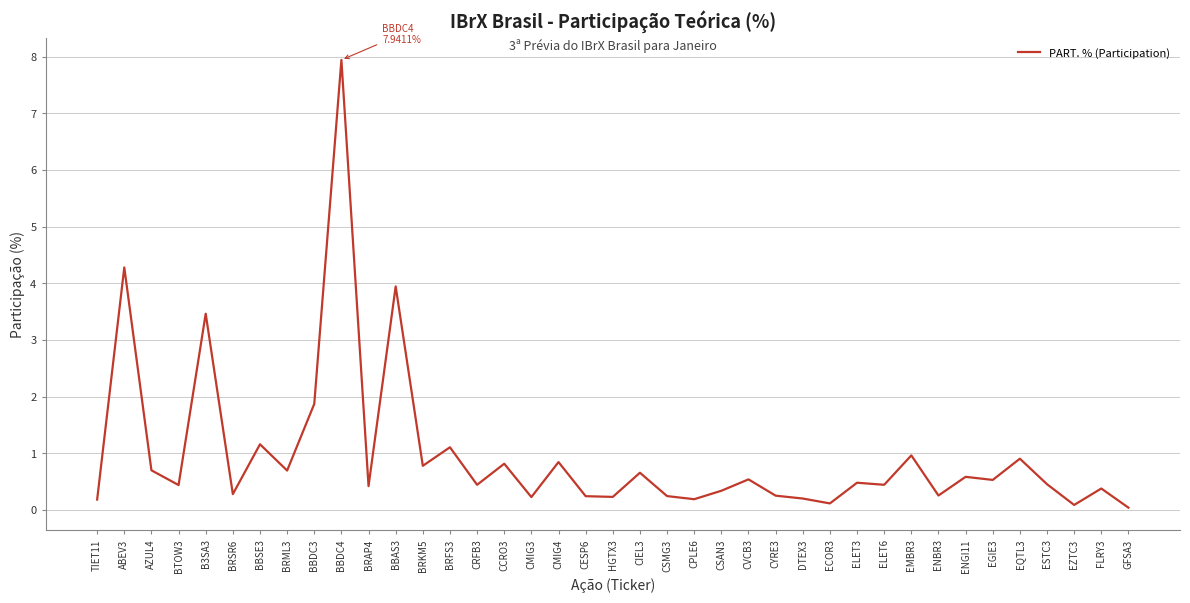

What is the approximate value at BRFS3?

1.1